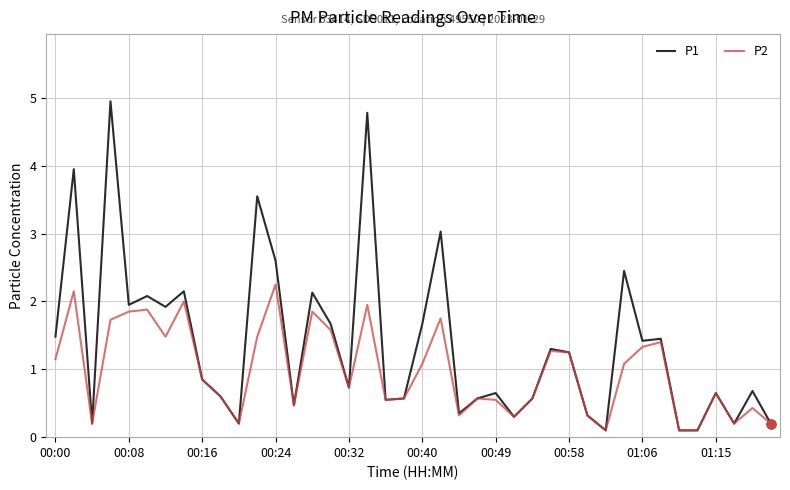

Which series has the largest total across all categories?

P1